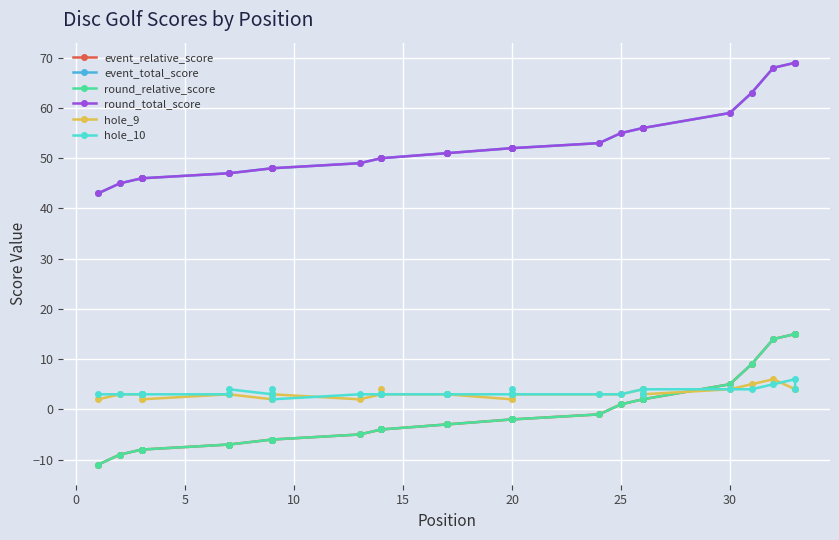

The hole_10 series shows 2 at 30. True or false?

False